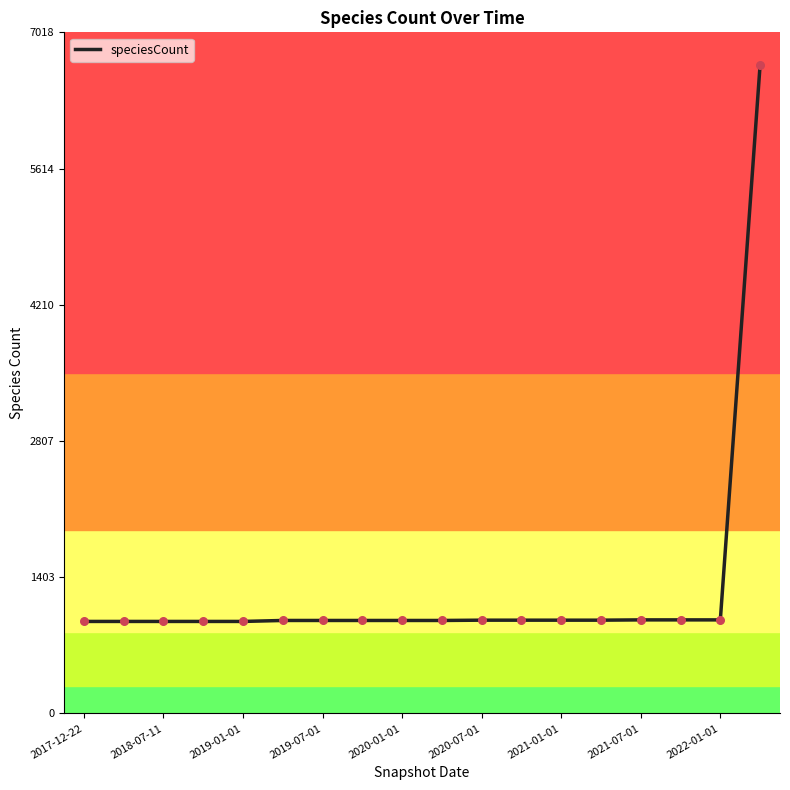

What is the minimum value shown in the chart?

948